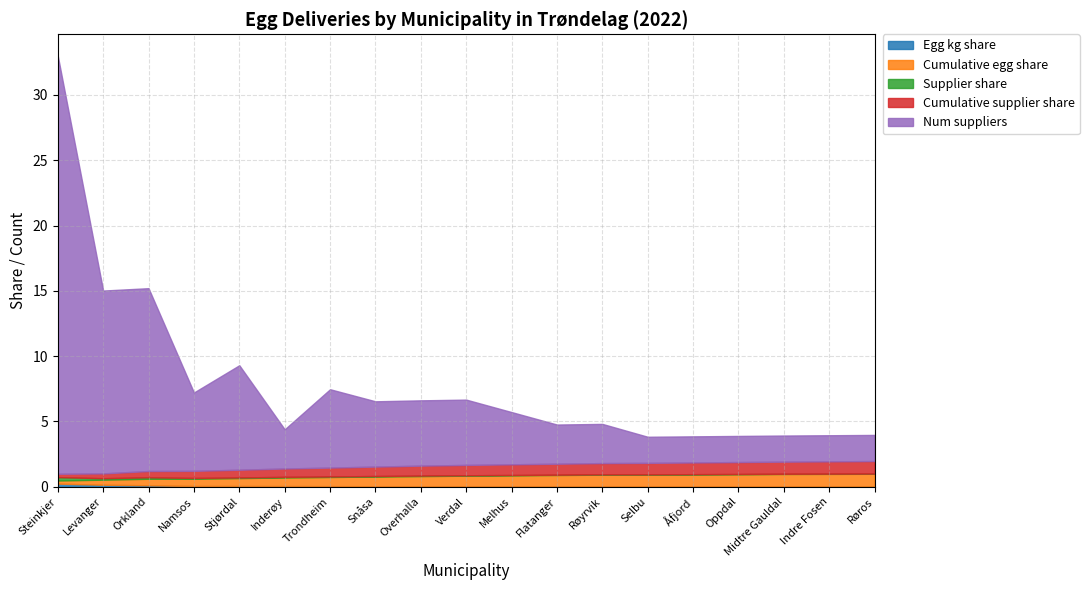

Is it true that Cumulative egg share equals 0.2 at Steinkjer?

True